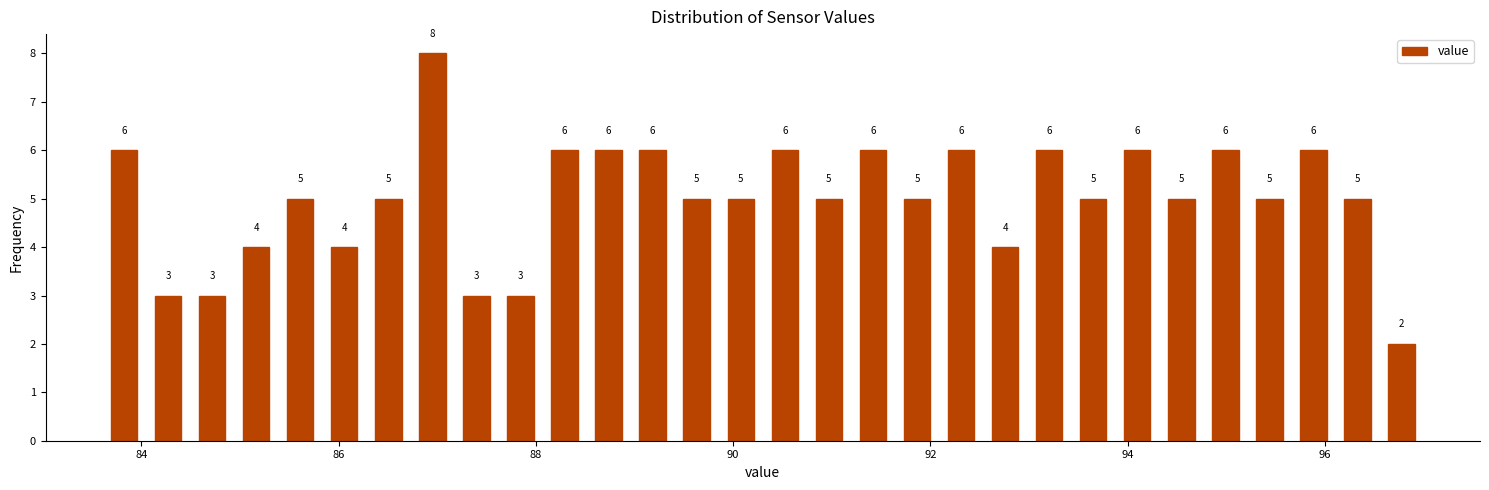

Around what value on the x-axis is the tallest bar? Give the approximate position of its centre, as read against the axis.

87.0